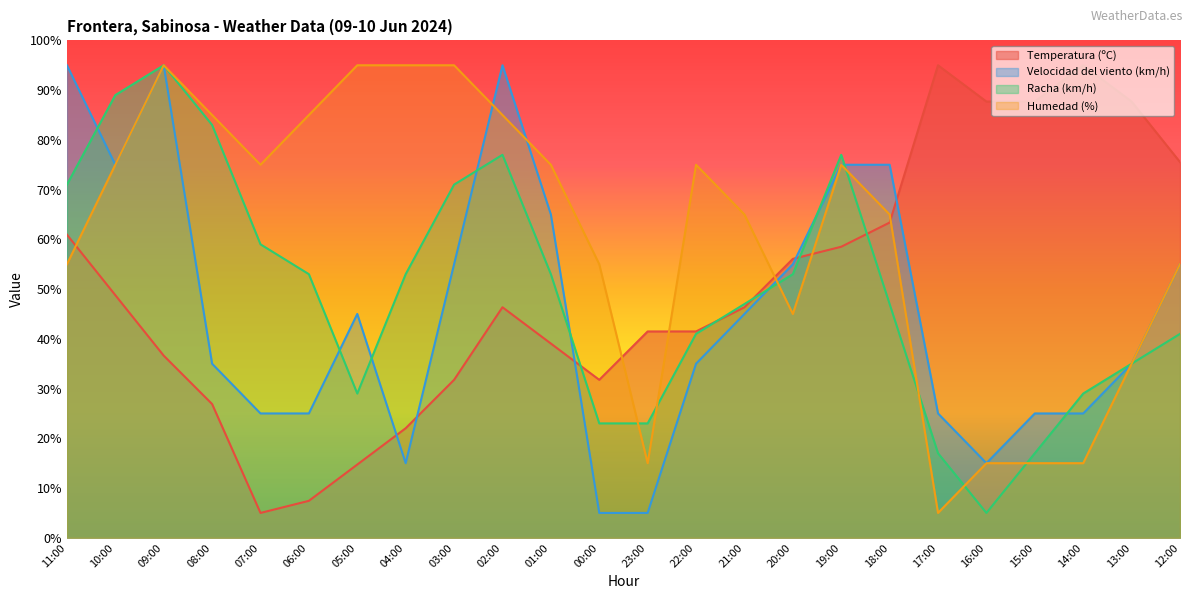

Reading left to right, list all the values displayed in this chart.

Temperatura (ºC): 11:00=60.9	10:00=48.8	09:00=36.6	08:00=26.9	07:00=5.0	06:00=7.4	05:00=14.7	04:00=22.0	03:00=31.8	02:00=46.4	01:00=39.1	00:00=31.8	23:00=41.5	22:00=41.5	21:00=46.4	20:00=56.1	19:00=58.5	18:00=63.4	17:00=95.0	16:00=87.7	15:00=87.7	14:00=95.0	13:00=87.7	12:00=75.5
Velocidad del viento (km/h): 11:00=95.0	10:00=75.0	09:00=95.0	08:00=35.0	07:00=25.0	06:00=25.0	05:00=45.0	04:00=15.0	03:00=55.0	02:00=95.0	01:00=65.0	00:00=5.0	23:00=5.0	22:00=35.0	21:00=45.0	20:00=55.0	19:00=75.0	18:00=75.0	17:00=25.0	16:00=15.0	15:00=25.0	14:00=25.0	13:00=35.0	12:00=55.0
Racha (km/h): 11:00=71.0	10:00=89.0	09:00=95.0	08:00=83.0	07:00=59.0	06:00=53.0	05:00=29.0	04:00=53.0	03:00=71.0	02:00=77.0	01:00=53.0	00:00=23.0	23:00=23.0	22:00=41.0	21:00=47.0	20:00=53.0	19:00=77.0	18:00=47.0	17:00=17.0	16:00=5.0	15:00=17.0	14:00=29.0	13:00=35.0	12:00=41.0
Humedad (%): 11:00=55.0	10:00=75.0	09:00=95.0	08:00=85.0	07:00=75.0	06:00=85.0	05:00=95.0	04:00=95.0	03:00=95.0	02:00=85.0	01:00=75.0	00:00=55.0	23:00=15.0	22:00=75.0	21:00=65.0	20:00=45.0	19:00=75.0	18:00=65.0	17:00=5.0	16:00=15.0	15:00=15.0	14:00=15.0	13:00=35.0	12:00=55.0